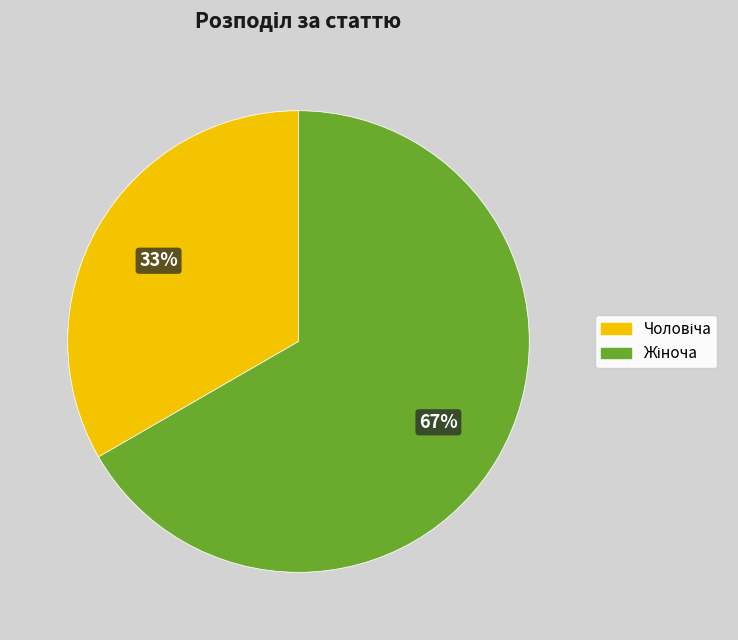

Does any single category account for the majority?

Yes